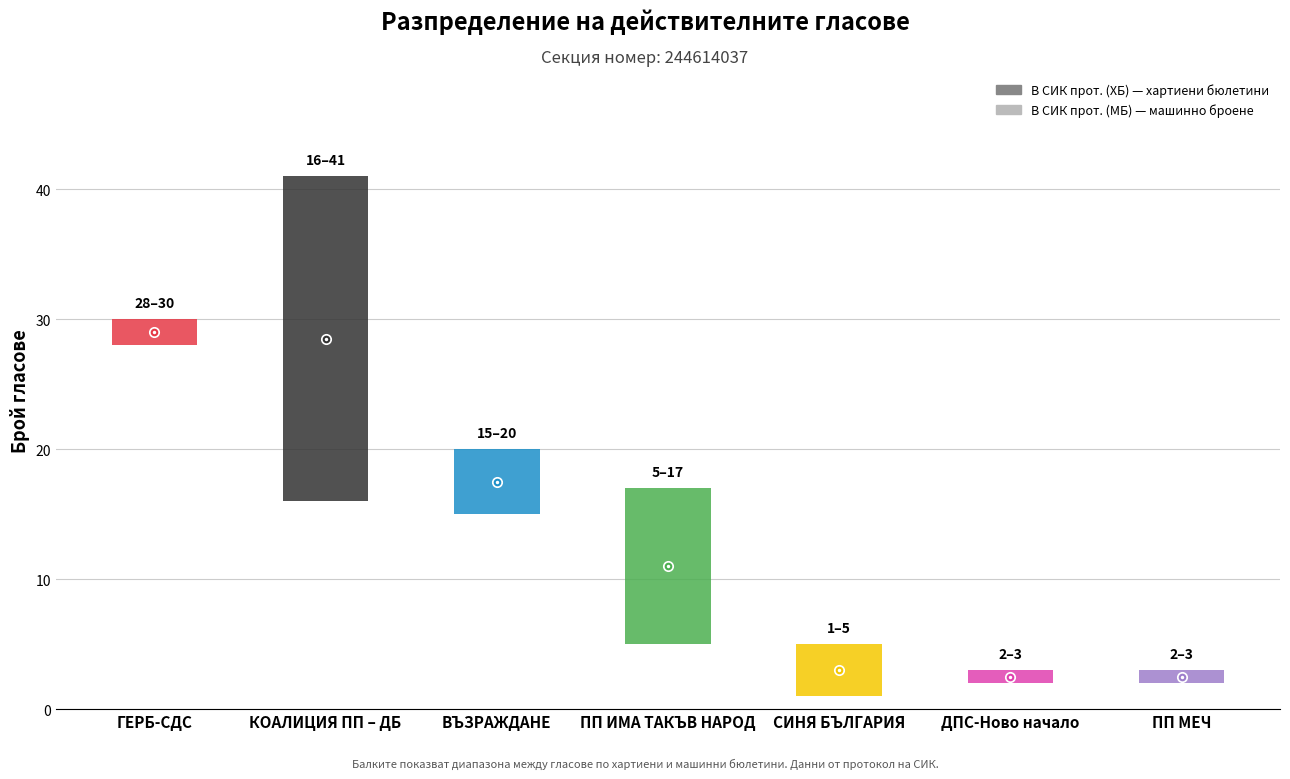

What is the value of the В СИК прот. (ХБ) bar at the 2nd from the left?

16